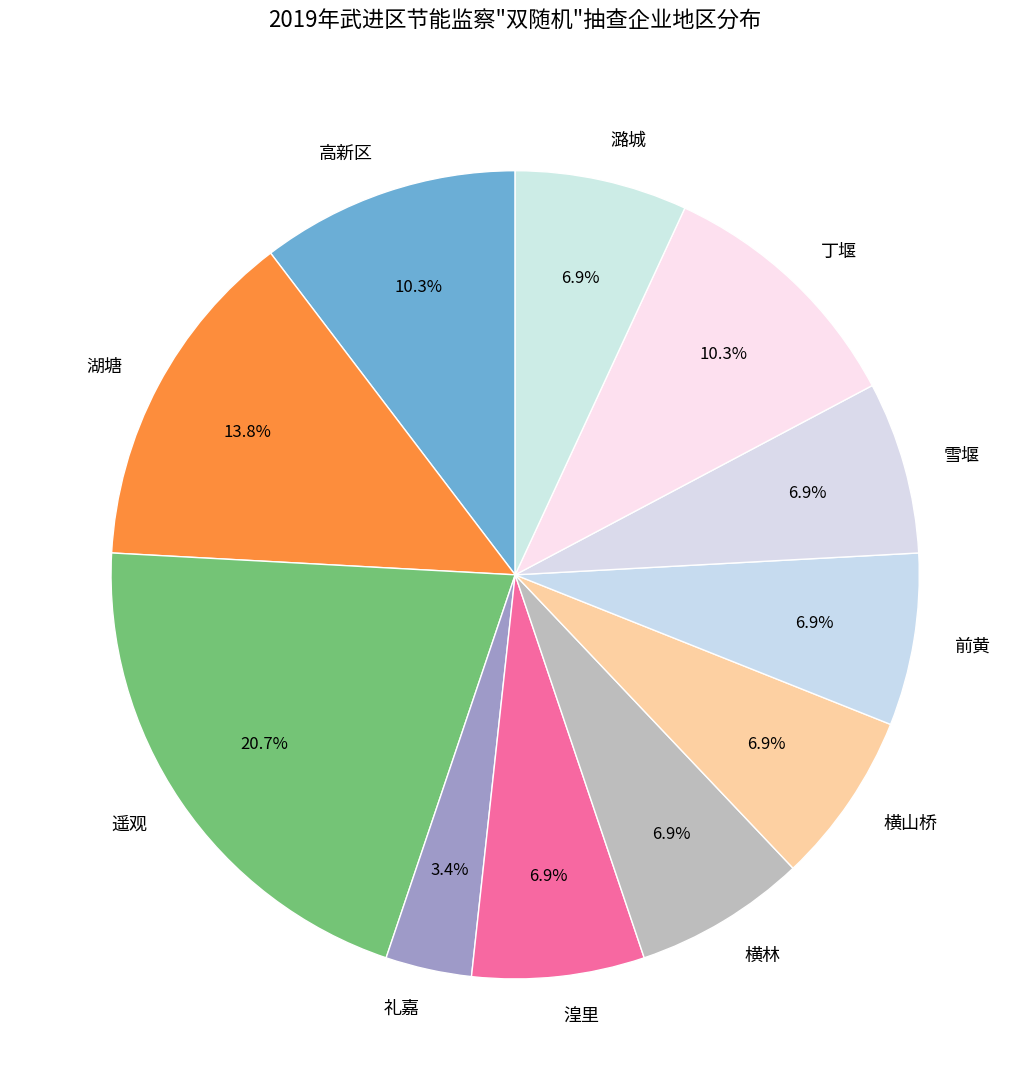

Is the sum of 礼嘉 and 高新区 greater than half?

No